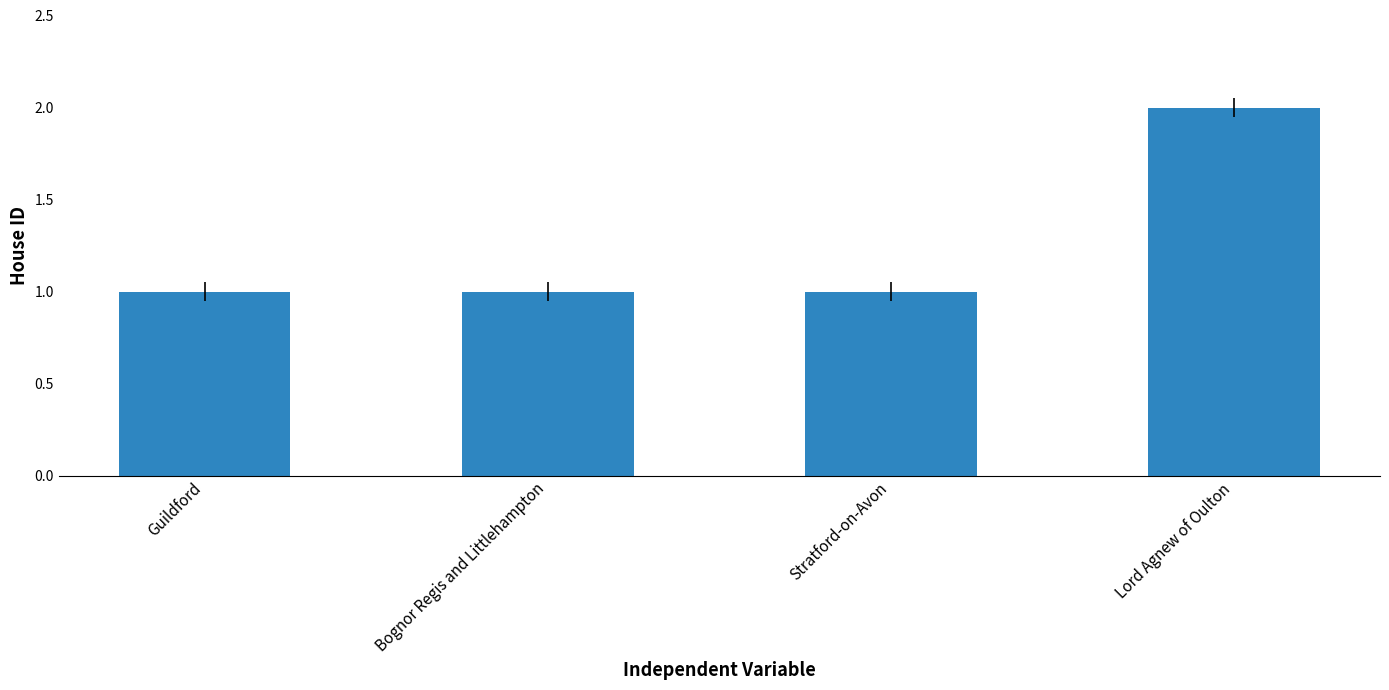

What is the difference between the maximum and minimum values?

1